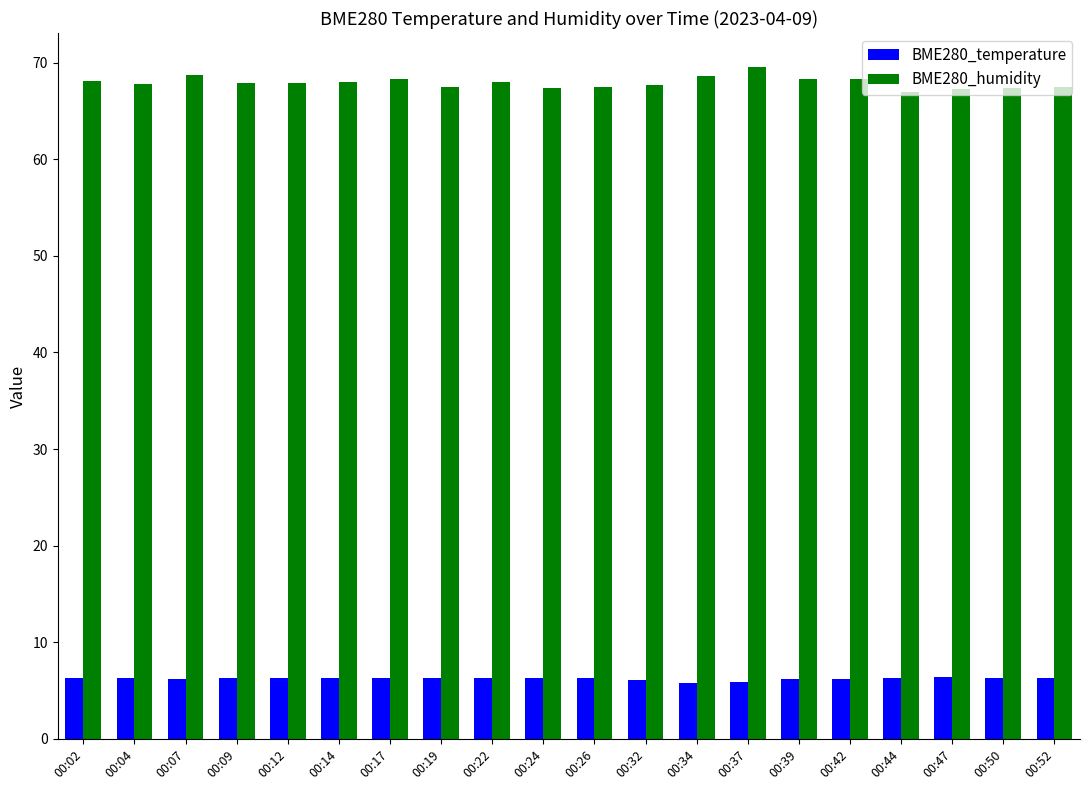

What is the difference between the BME280_humidity values at 00:22 and 00:07?

0.7